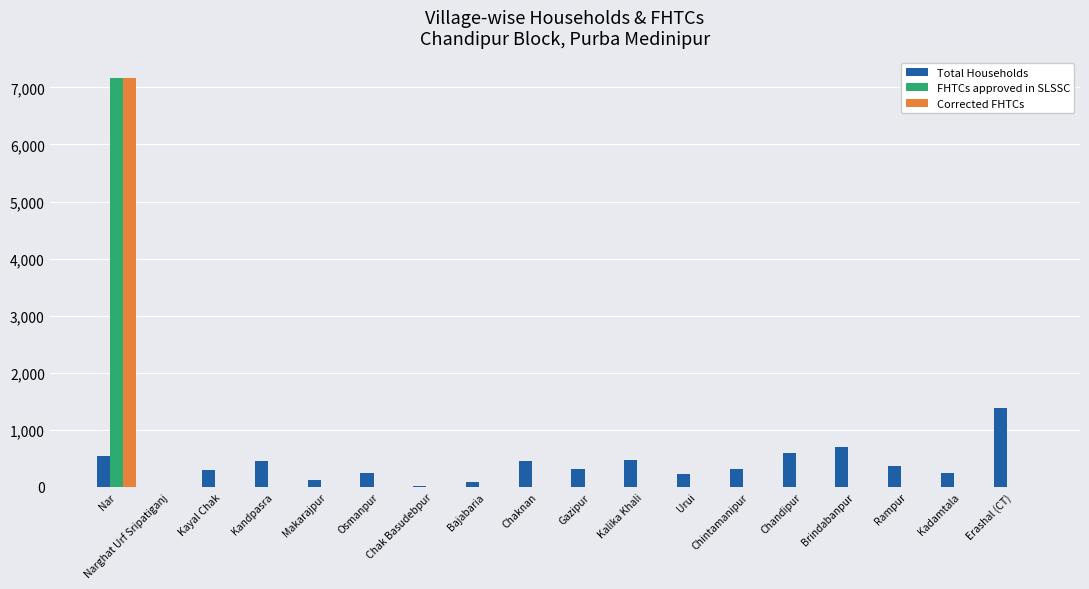

Is it true that Corrected FHTCs equals 4857 at Brindabanpur?

False